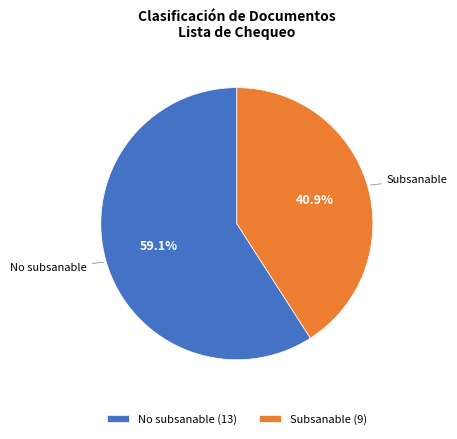

What is the ratio of the value at No subsanable to the value at Subsanable?

1.4